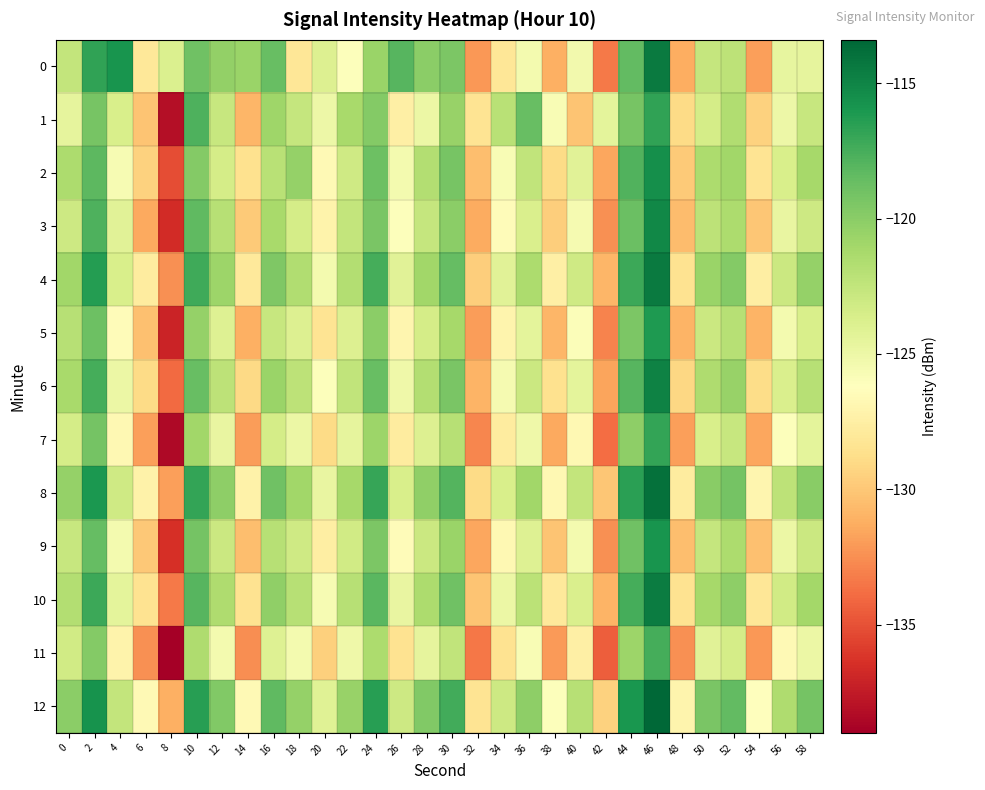

Which series has the largest total across all categories?

12